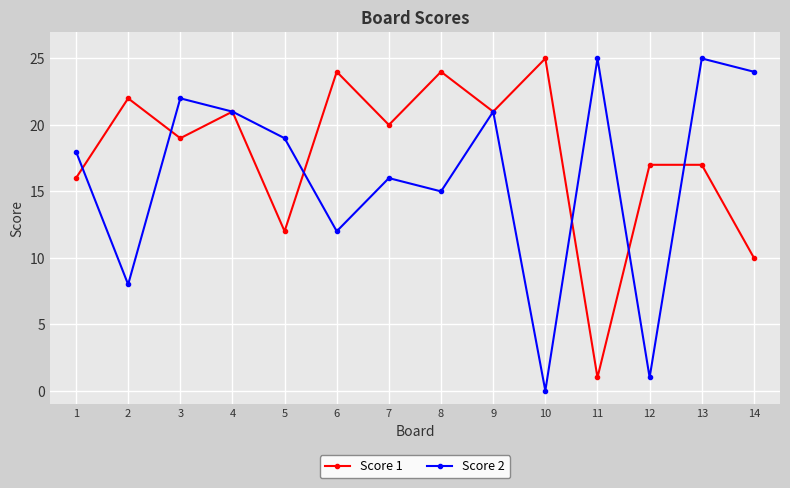

Rank the series by their average value, from highest to lowest.

Score 1, Score 2